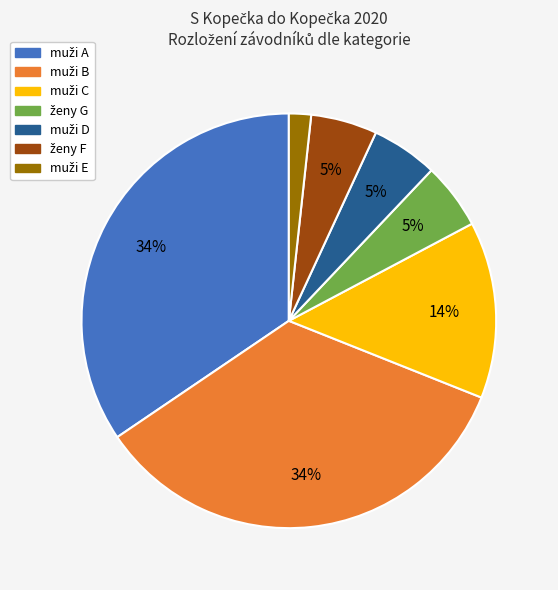

Is there a majority slice in this chart?

No